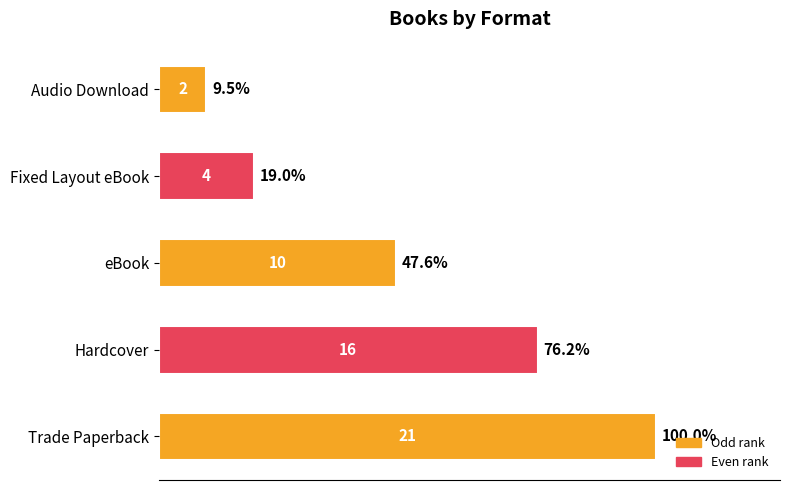

Is it true that the value at Trade Paperback is 30?

False